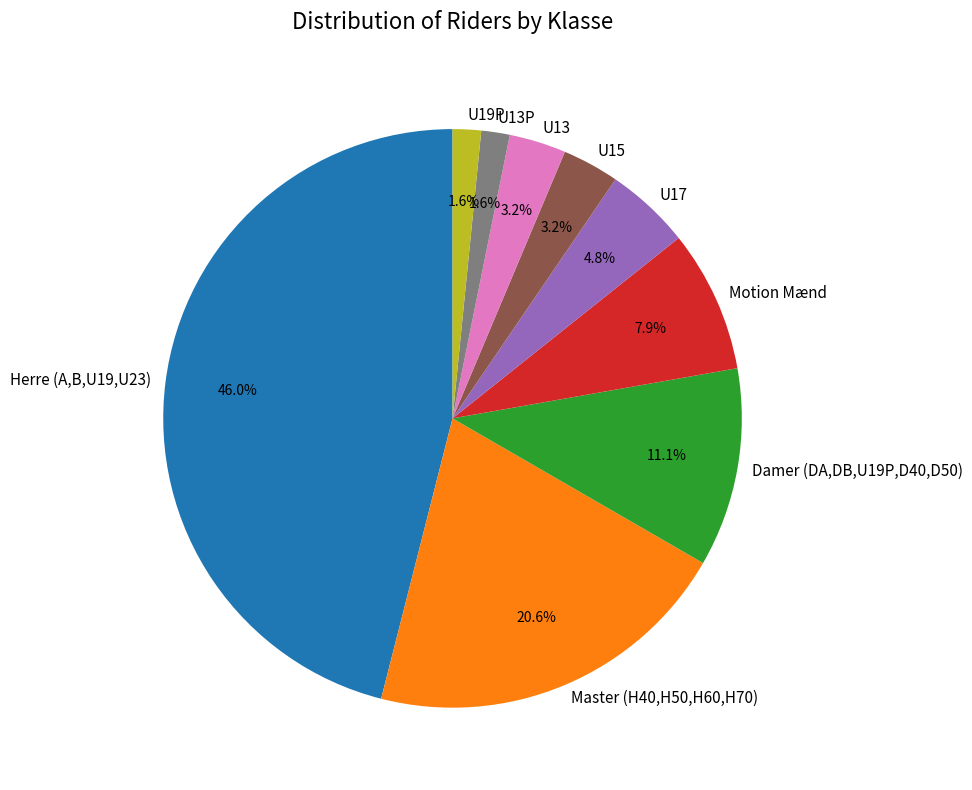

To the nearest percent, what is the difference between the Herre (A,B,U19,U23) and U13 slice percentages?

43%